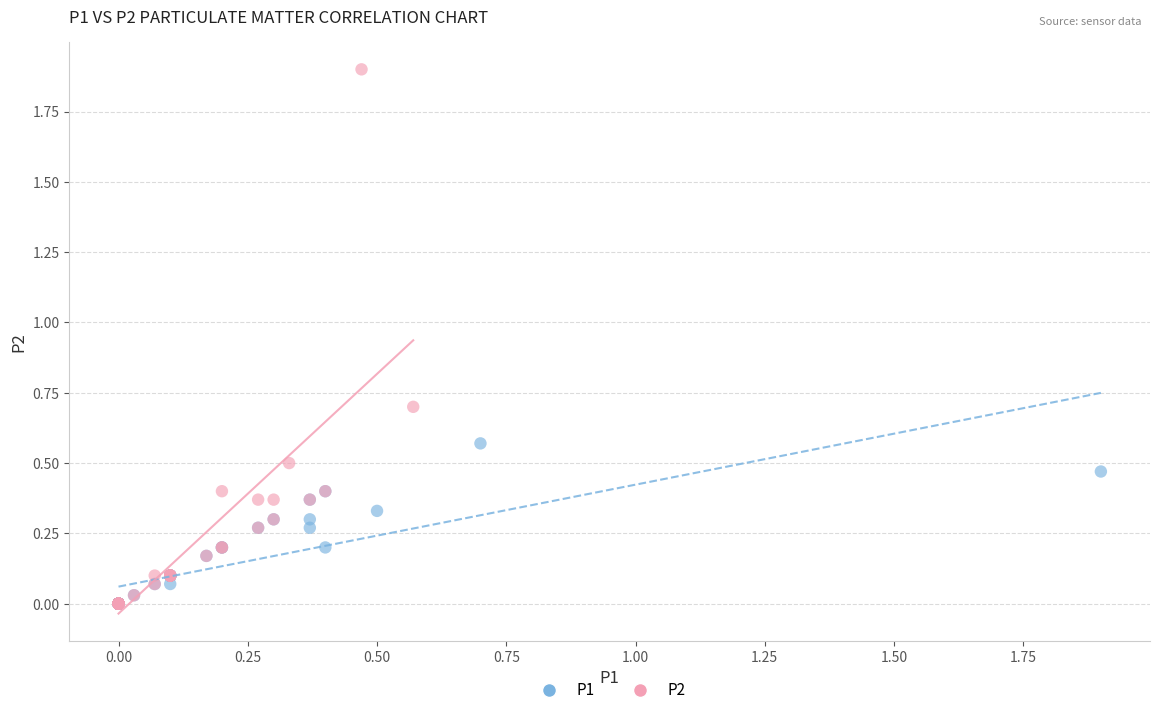

Which series has the widest spread of Y values?

P2